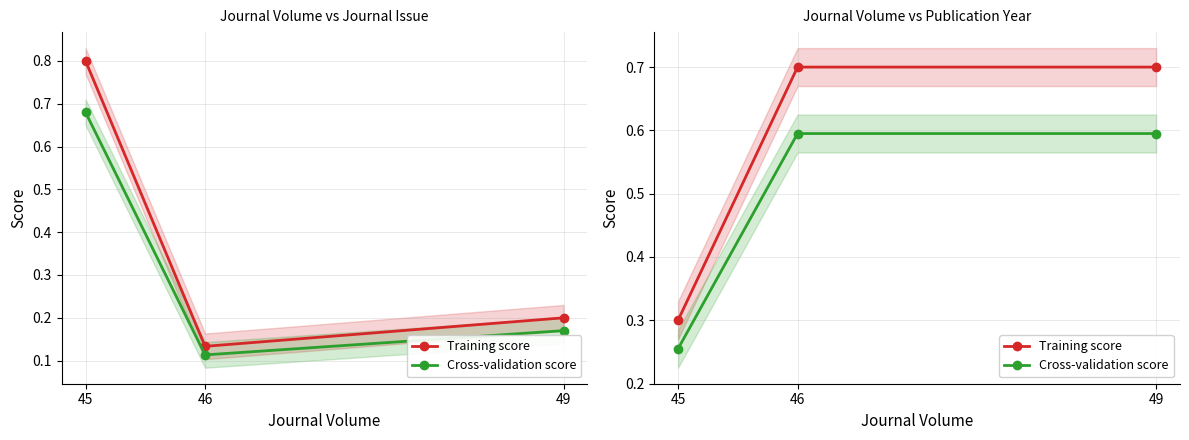

What is the average value of the Cross-validation score series?

0.5